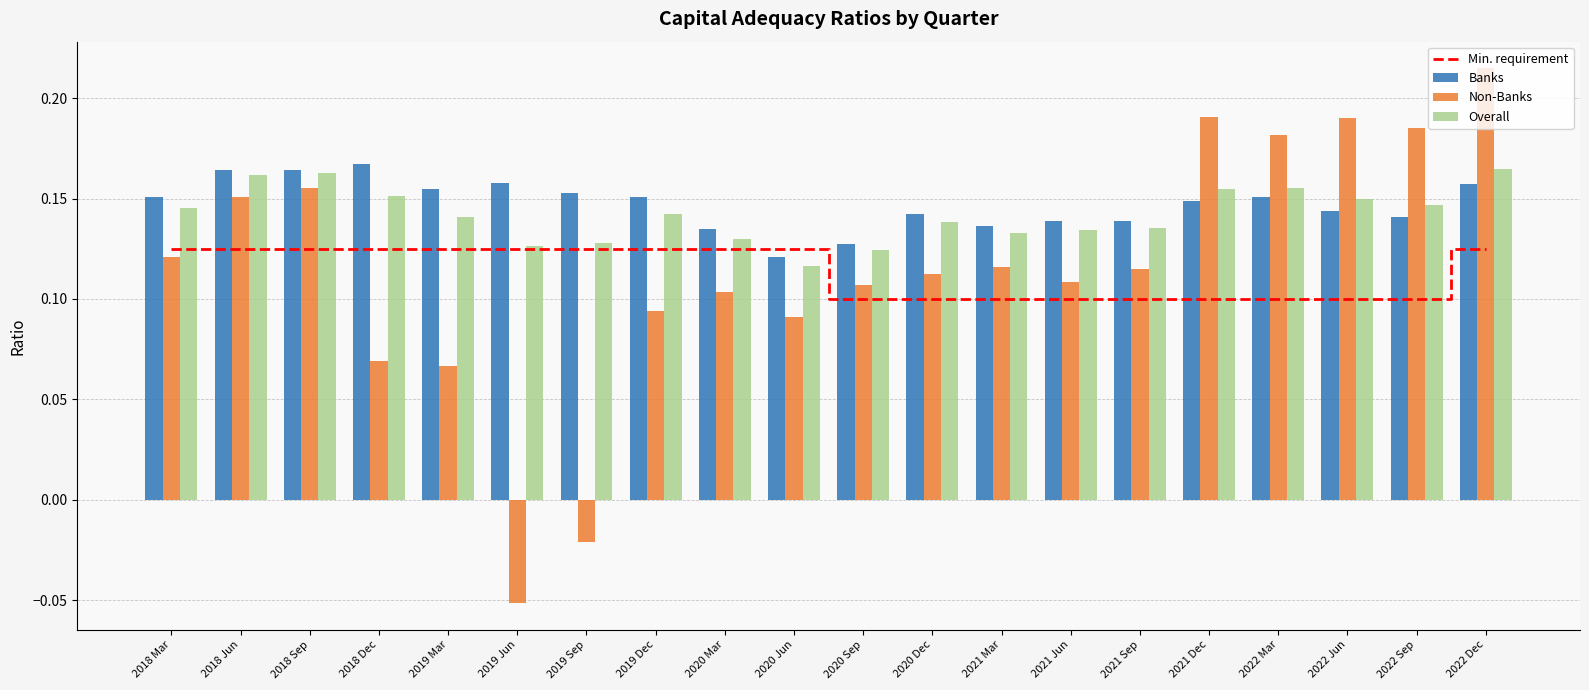

The value of Overall at 2019 Jun is 0.2. True or false?

False